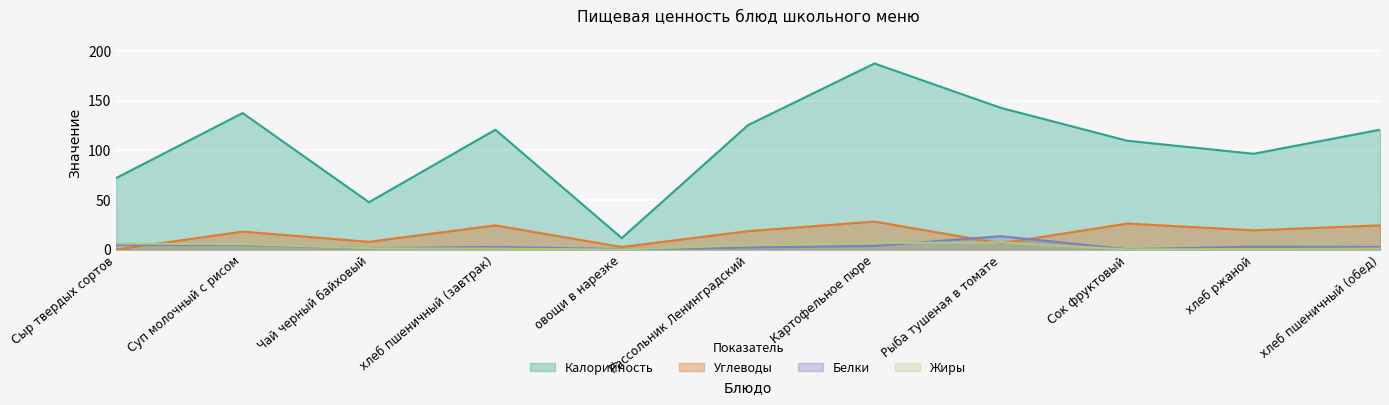

True or false: Калорийность and Углеводы intersect in this chart.

False